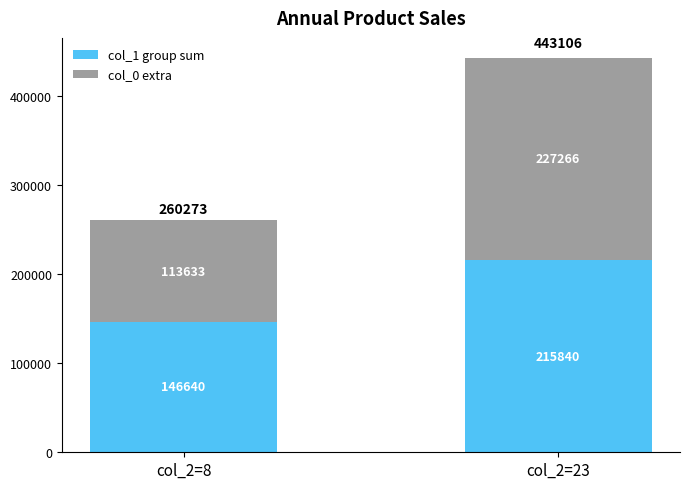

The value of col_1 group sum at col_2=23 is 215840. True or false?

True